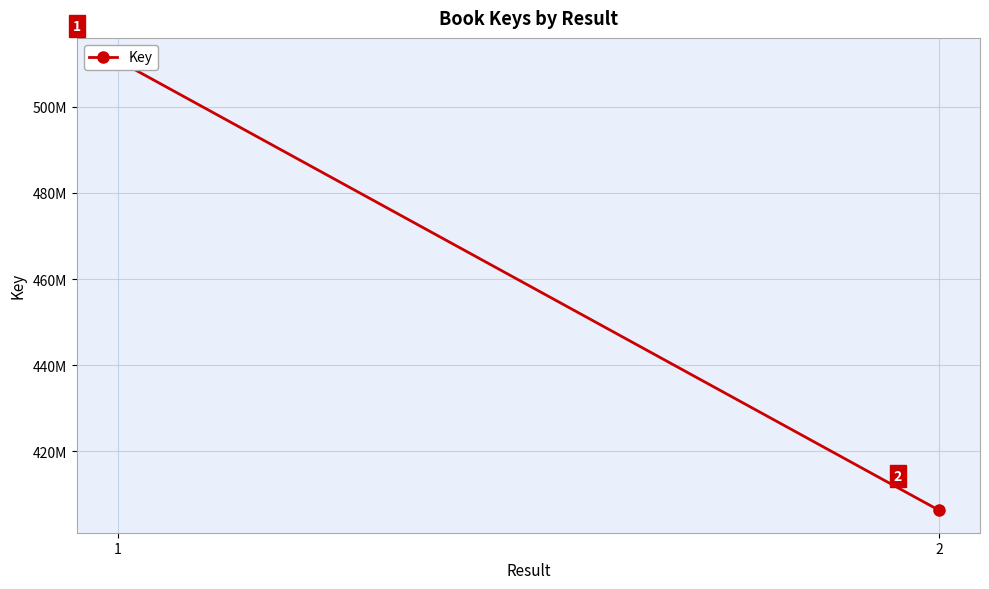

Reading right to left, transcribe all the data shown in this chart.

2=406316785	1=510755759